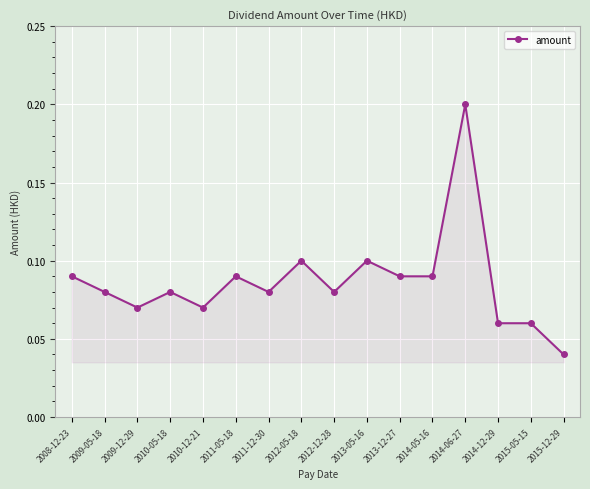

What is the label of the 8th point from the left?

2012-05-18